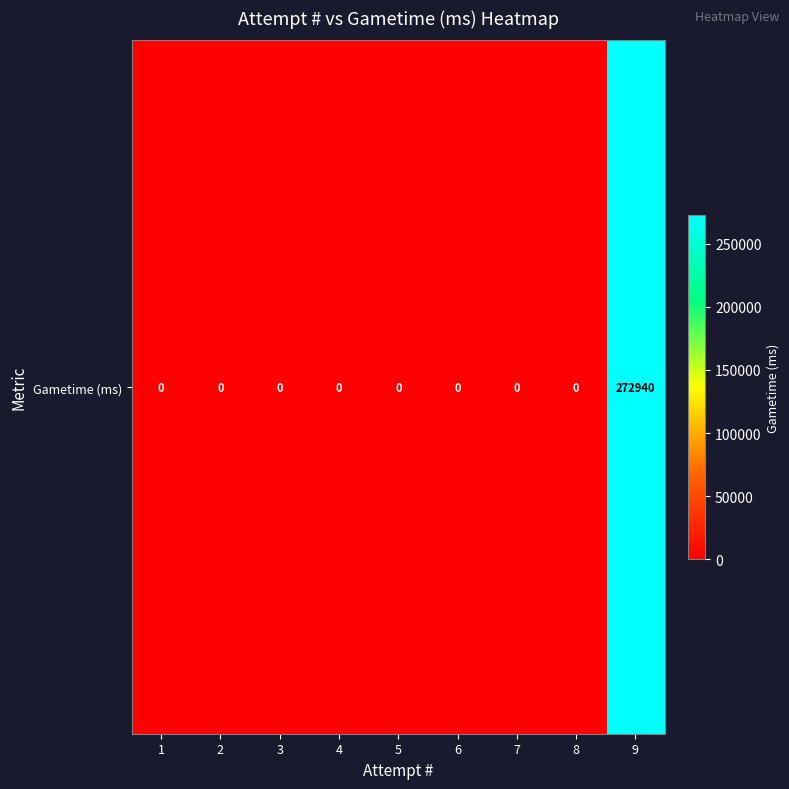

What is the sum of all values?

272940